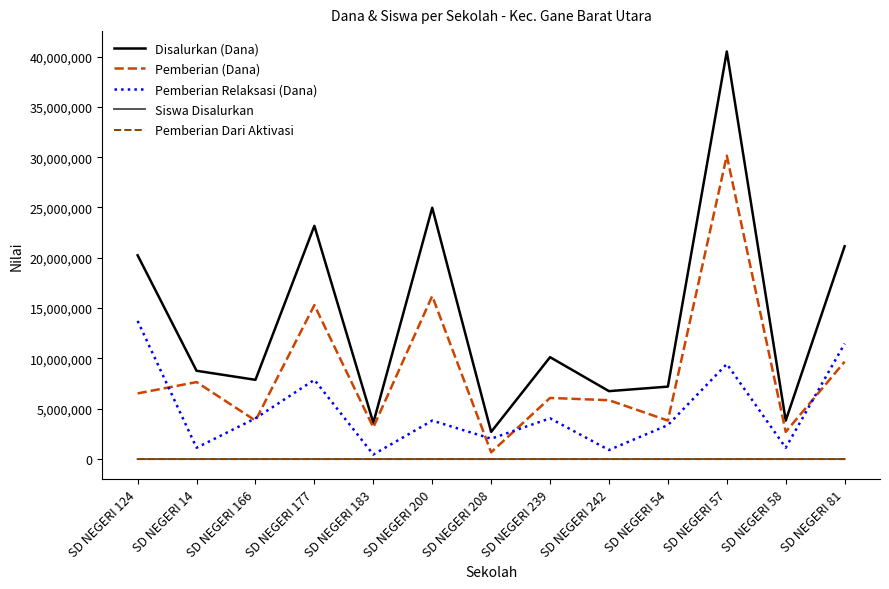

Is it true that Pemberian Relaksasi (Dana) equals 2328657 at SD NEGERI 200?

False